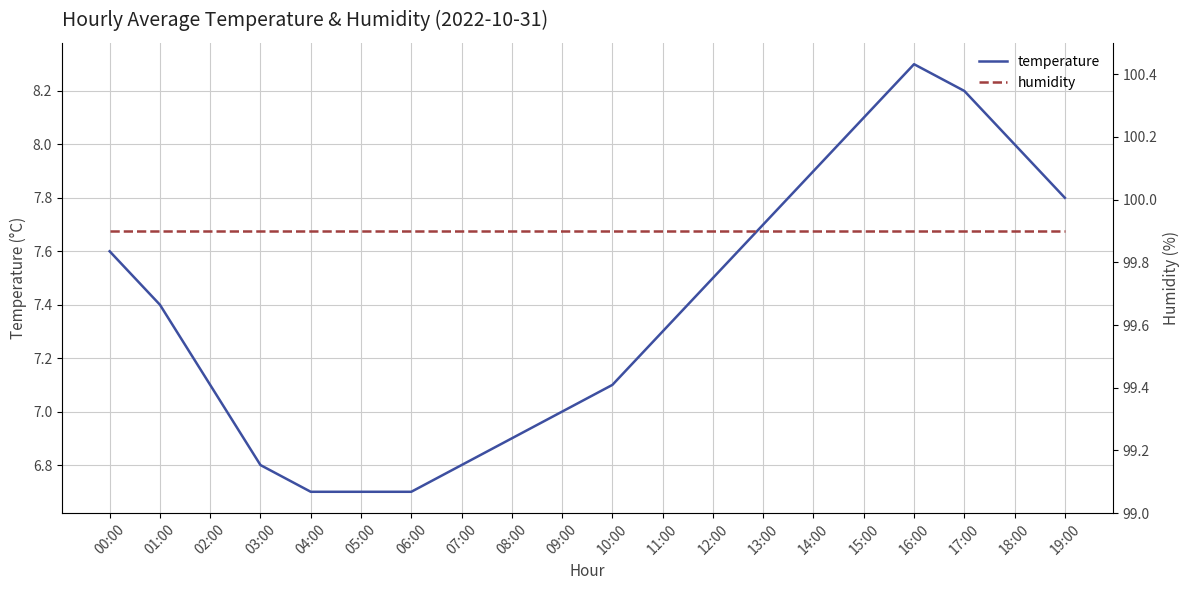

Which series has the largest total across all categories?

humidity